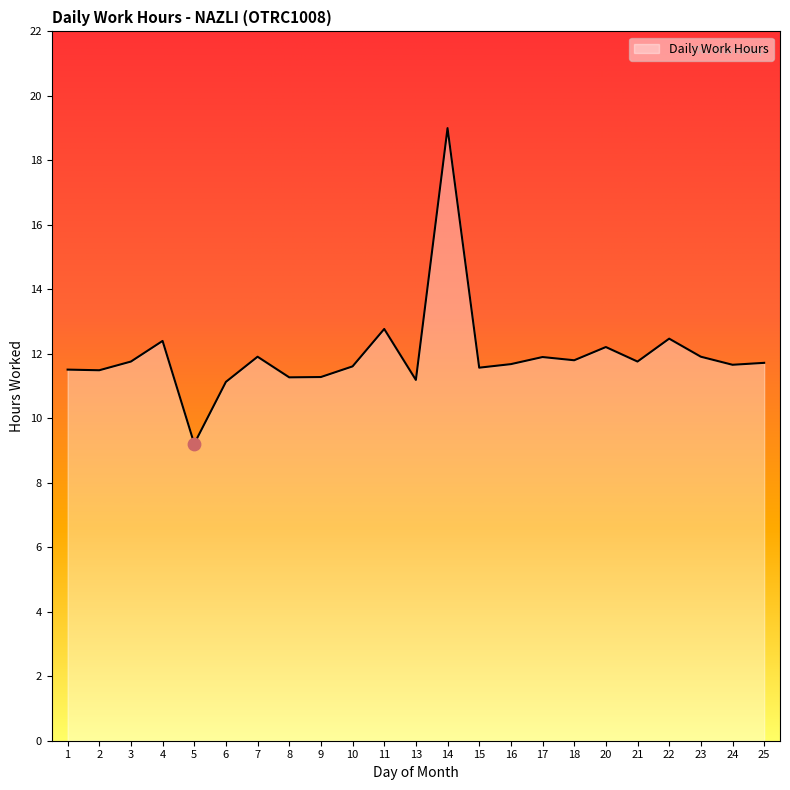

Which has a higher value, 7 or 6?

7